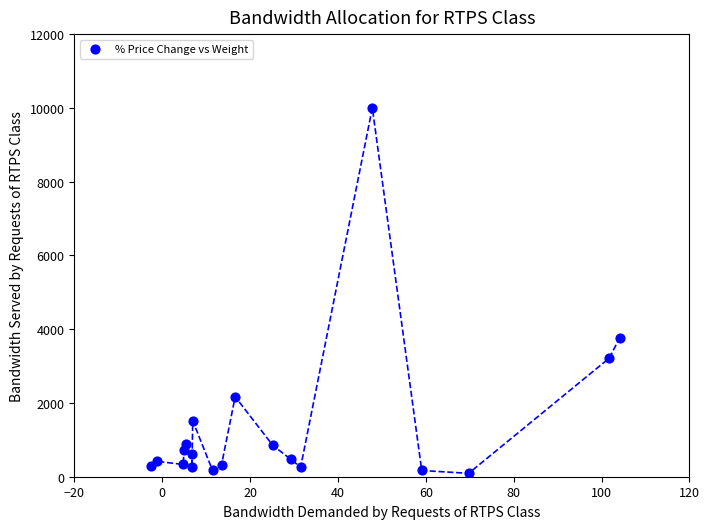

What Y value in the scatter plot is closest to 5046?

3766